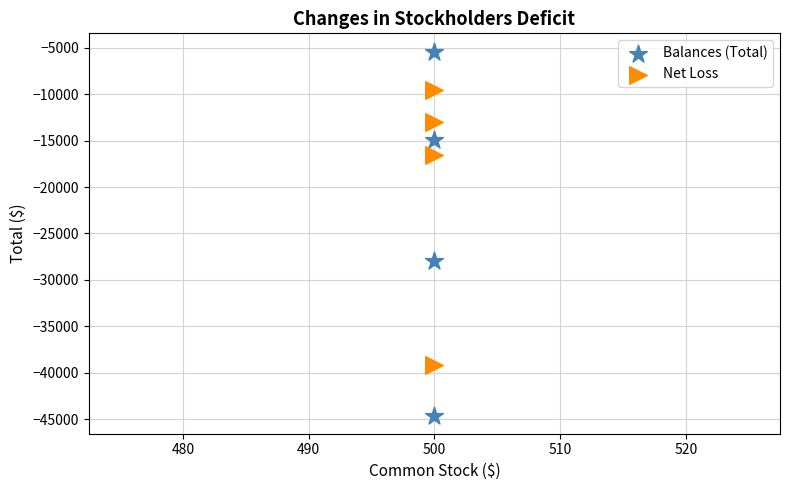

Which series contains the highest Y value?

Balances (Total)